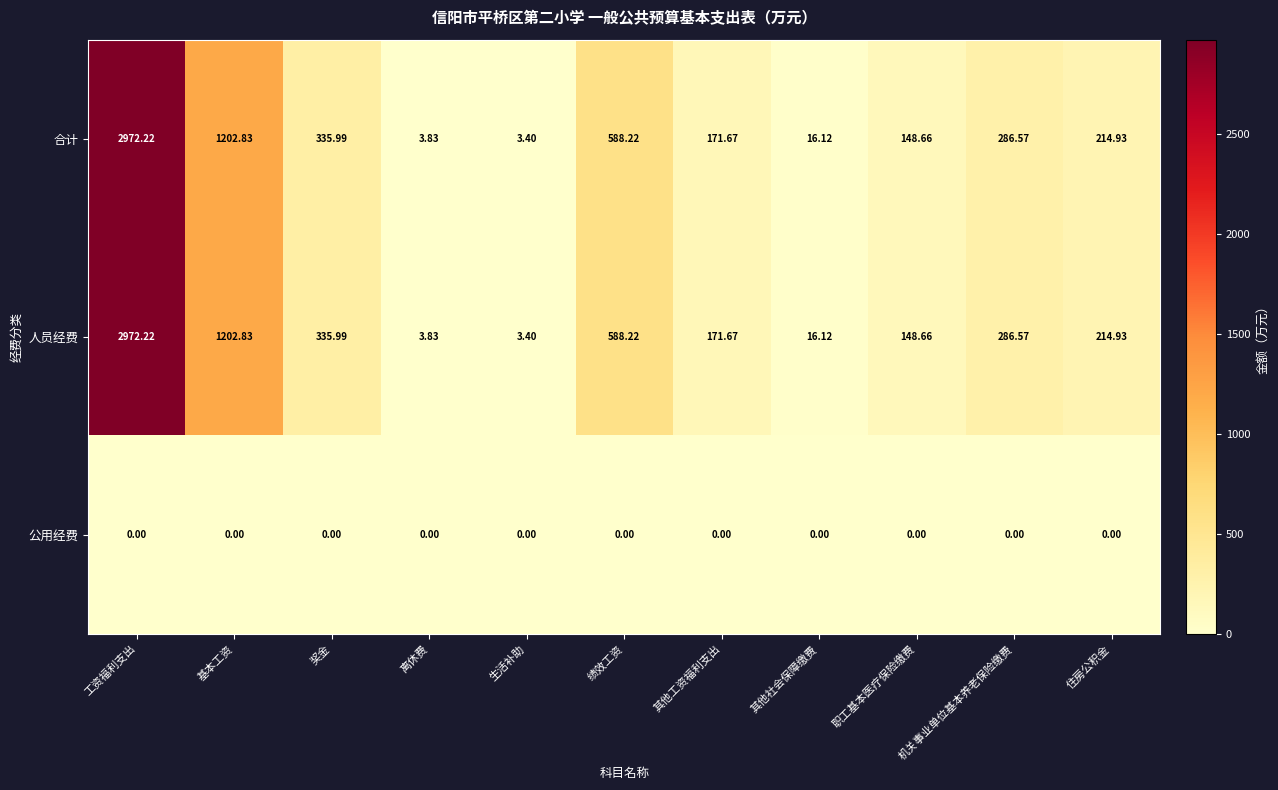

Where does the 人员经费 series first go above 214?

工资福利支出